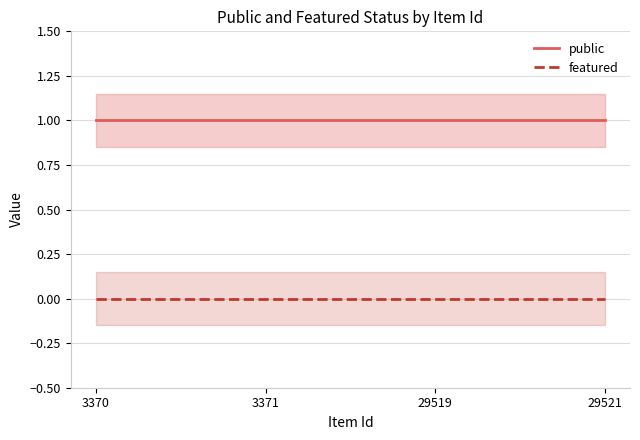

What is the total value across all series at 3371?

1